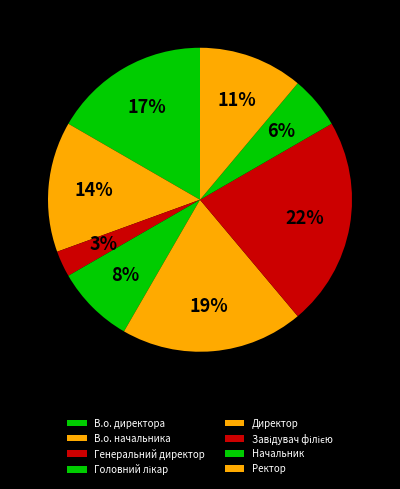

To the nearest percent, what is the difference between the Генеральний директор and Завідувач філією slice percentages?

19%